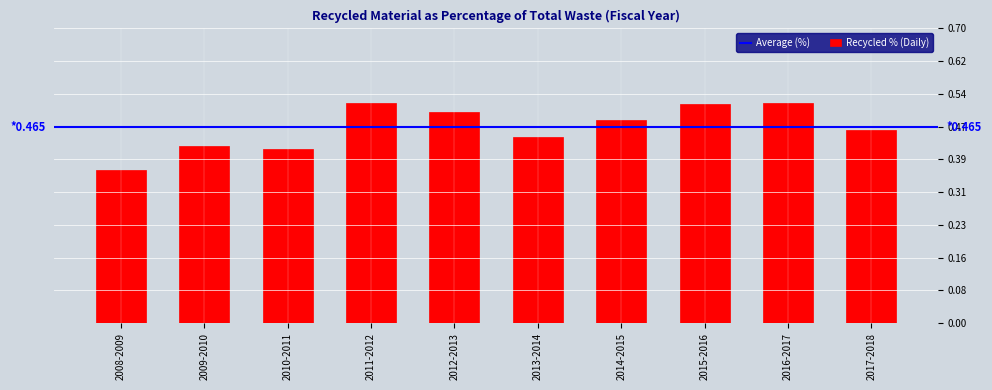

Which has a higher value, 2012-2013 or 2014-2015?

2012-2013